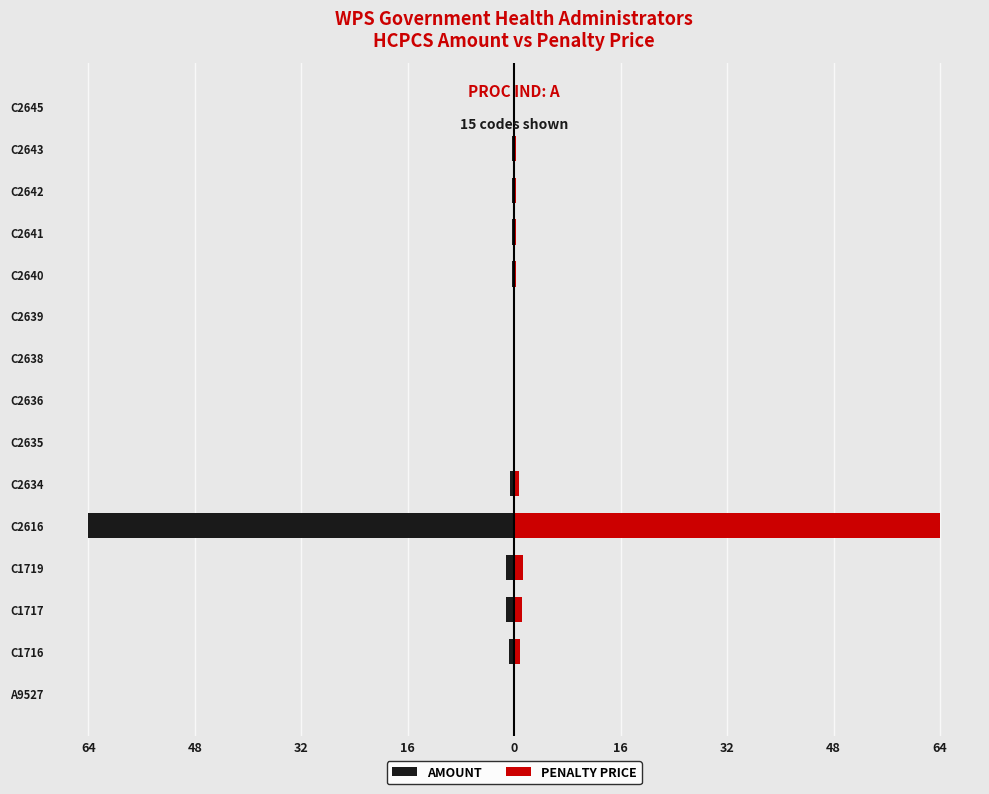

Is the value of PENALTY PRICE at C2641 greater than the value of AMOUNT at C2634?

Yes